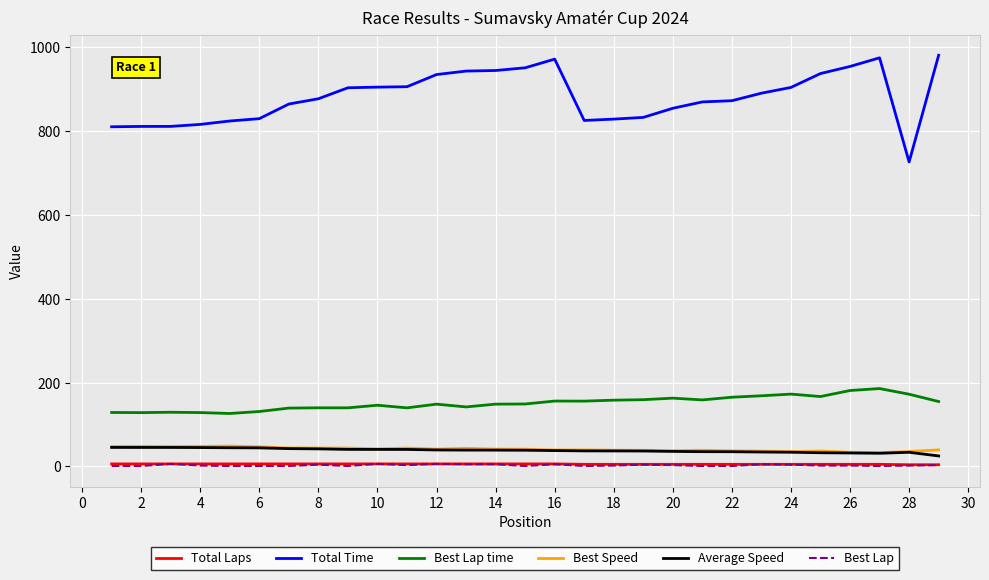

True or false: Best Lap has more than 0 points higher than both neighbors.

True